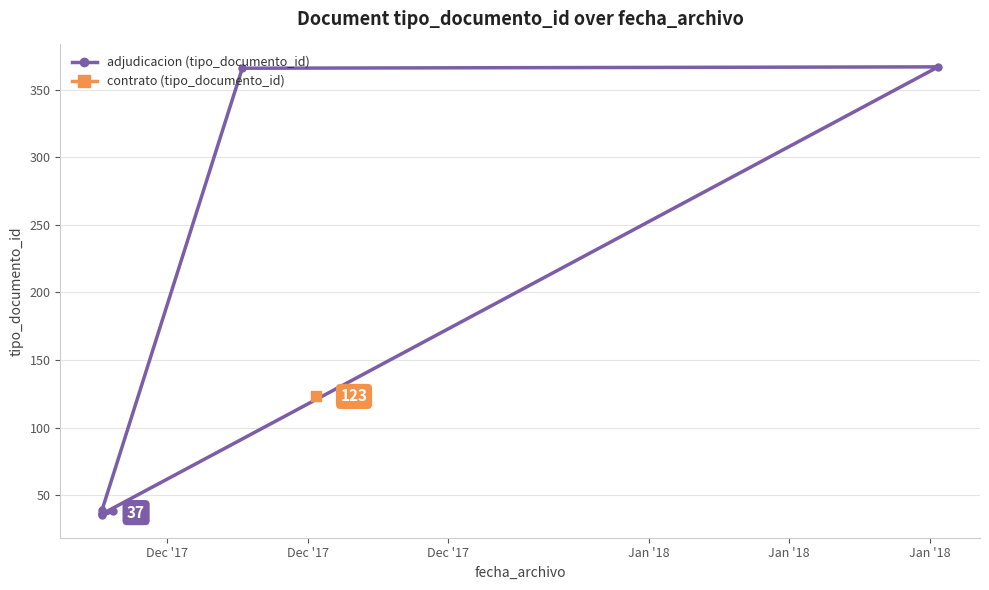

How many lines are shown in the chart?

1